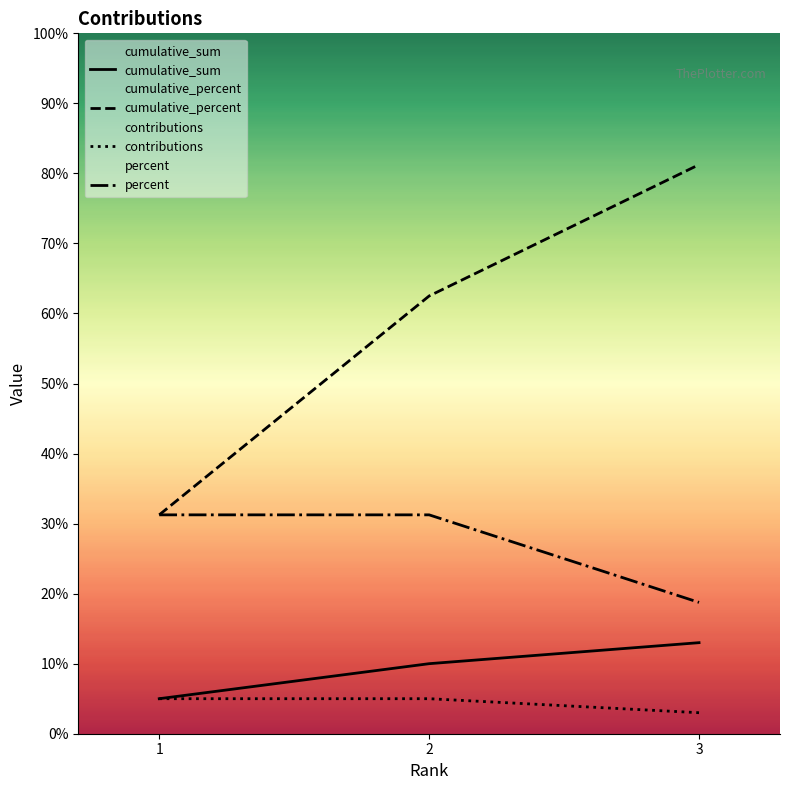

What is the total value across all series at 3?

116.0